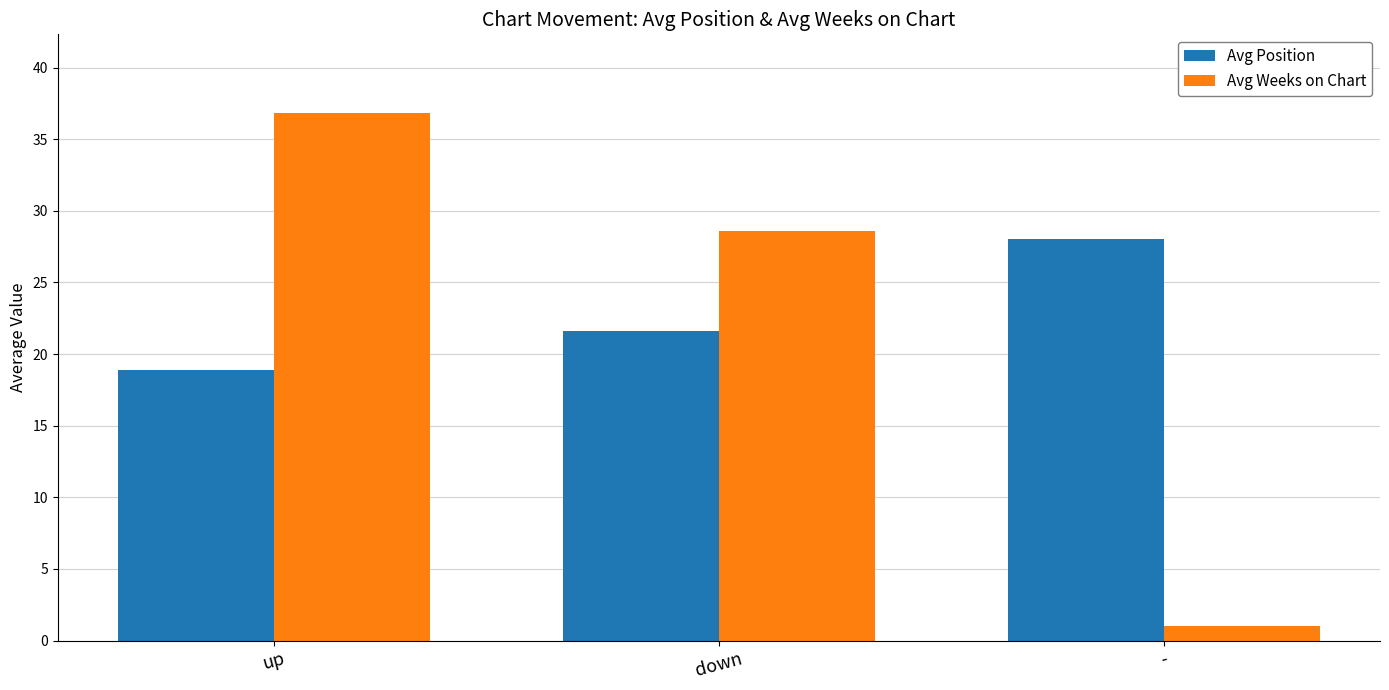

Reading right to left, what are all the values shown in this chart?

Avg Position: -=28.0	down=21.6	up=18.9
Avg Weeks on Chart: -=1.0	down=28.6	up=36.8